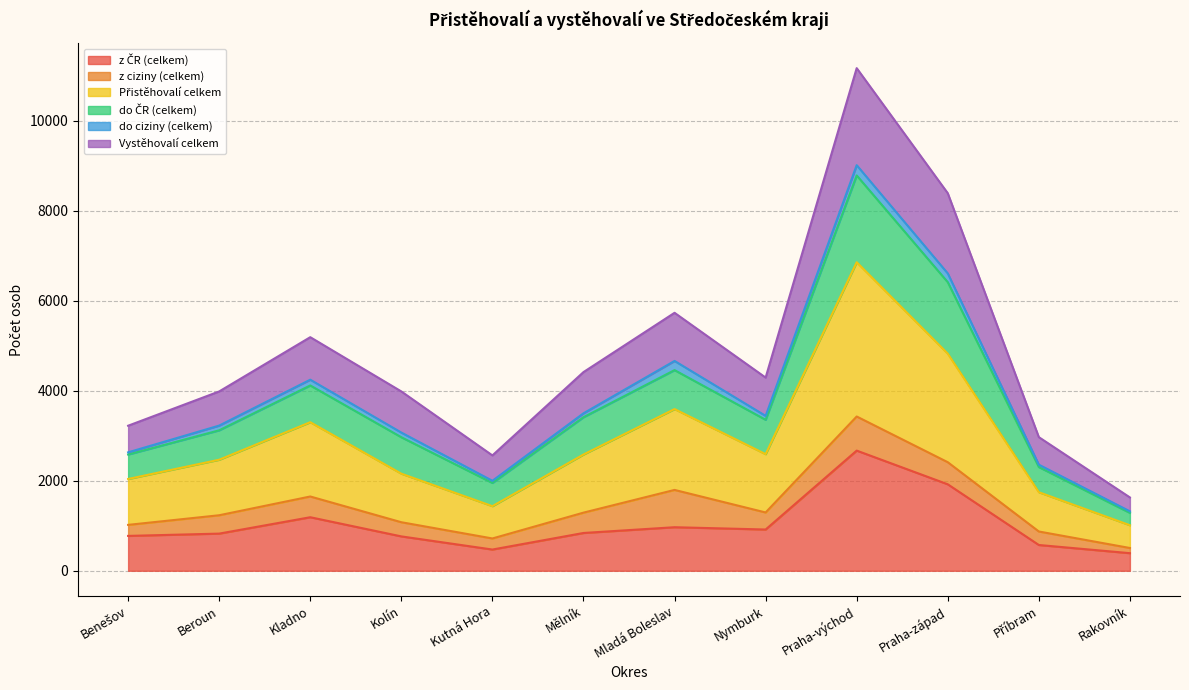

Rank the categories by Vystěhovalí celkem value from highest to lowest.

Praha-východ, Praha-západ, Mladá Boleslav, Kladno, Mělník, Nymburk, Beroun, Kolín, Benešov, Příbram, Kutná Hora, Rakovník